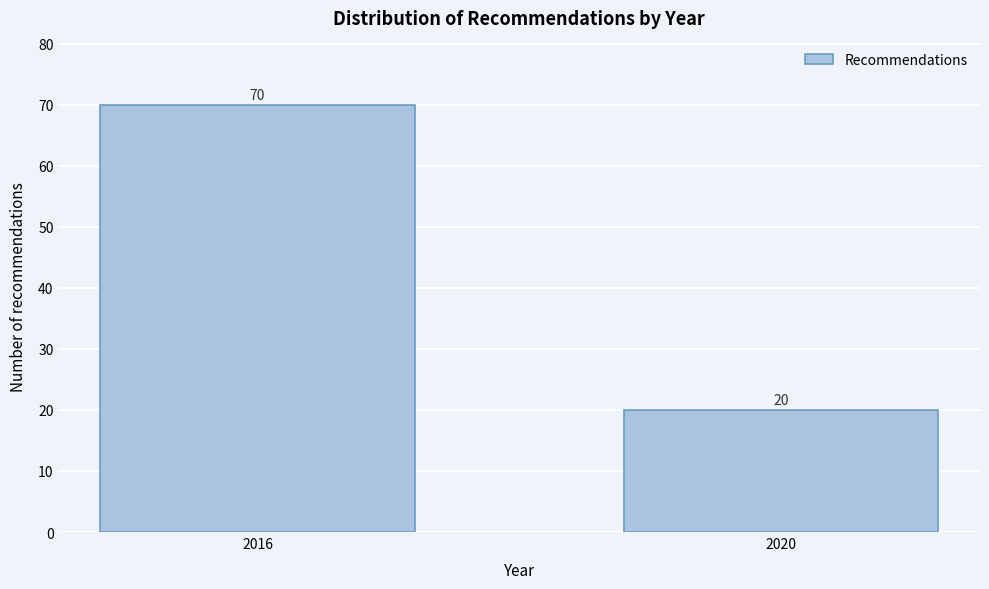

Reading left to right, extract all data points from this chart.

2016=70	2020=20